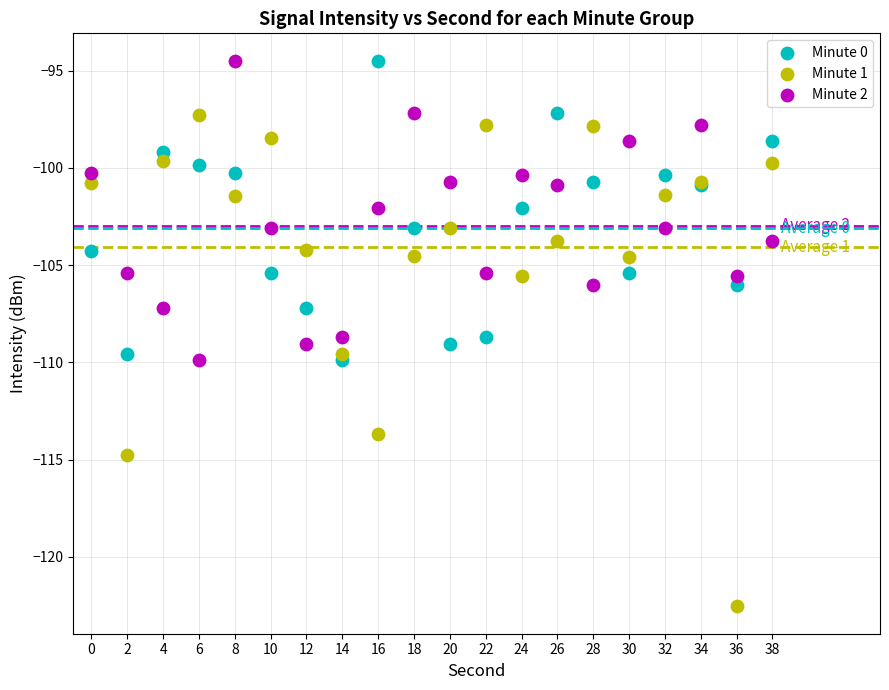

Which series has the widest spread of Y values?

Minute 1